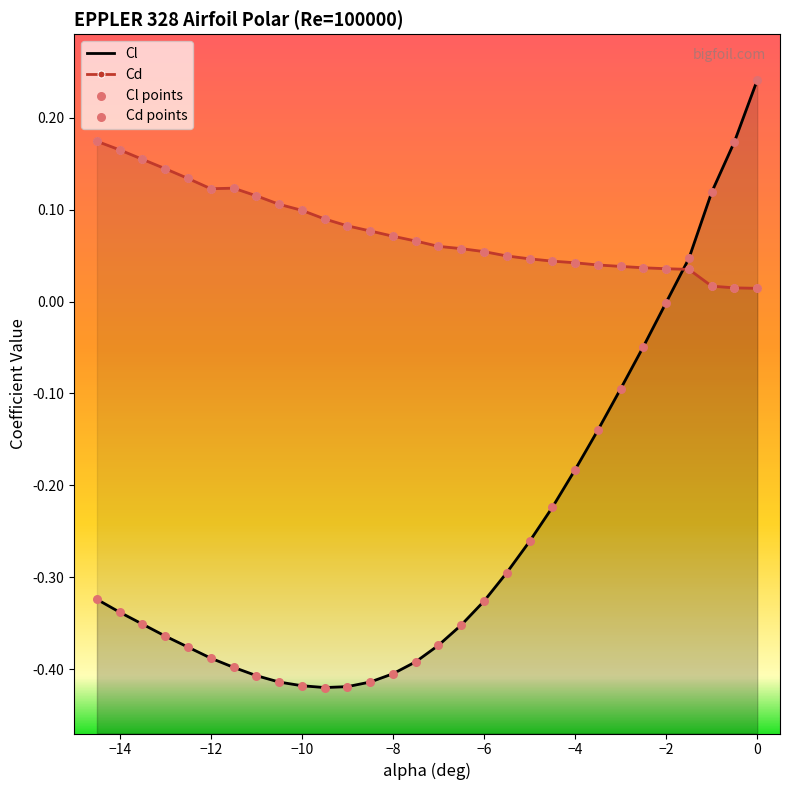

Which series has the largest total across all categories?

Cd